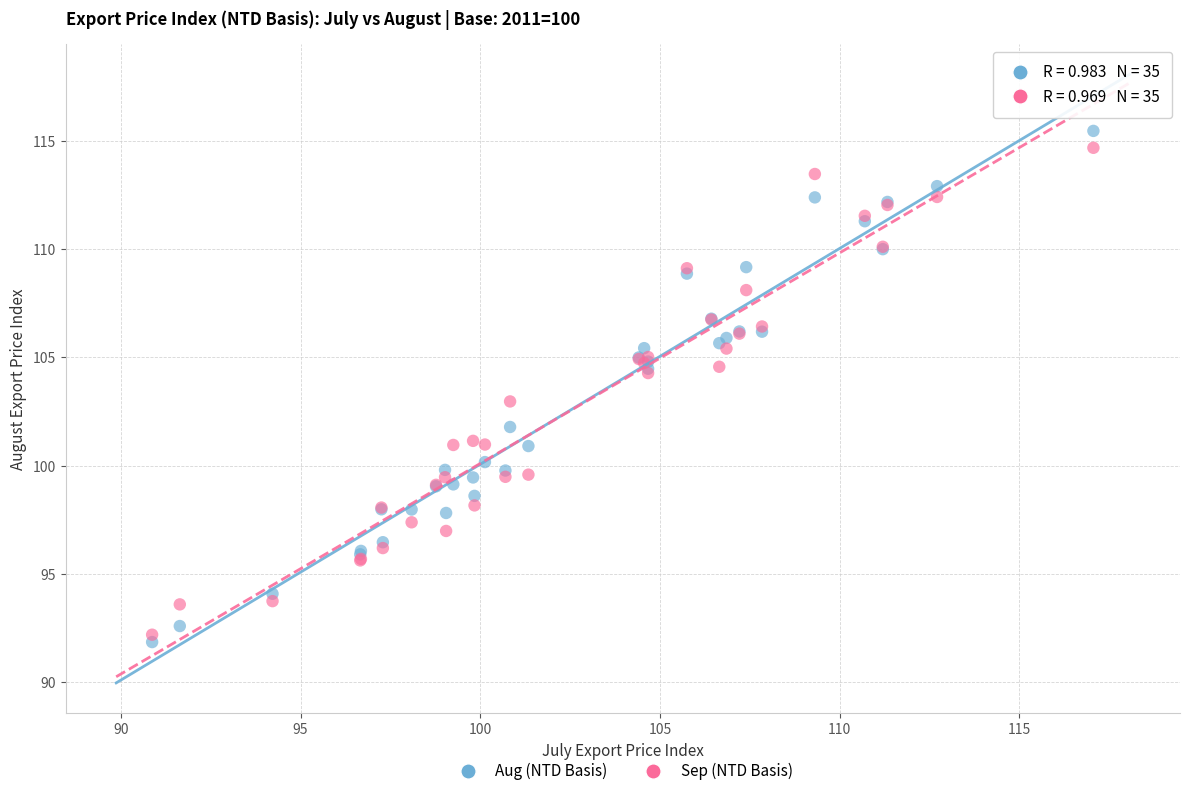

Which series has the largest Y range (max minus min)?

Aug (NTD Basis)